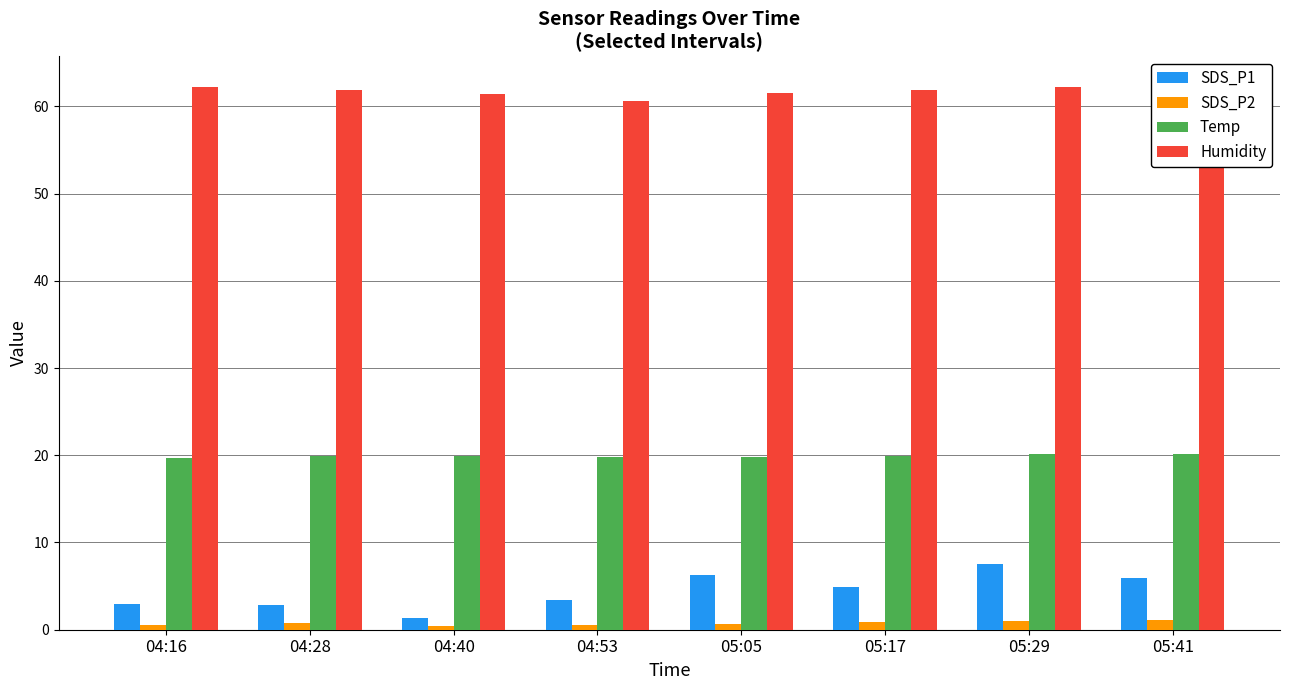

What is the sum of the Humidity values at 05:29 and 04:40?

123.6